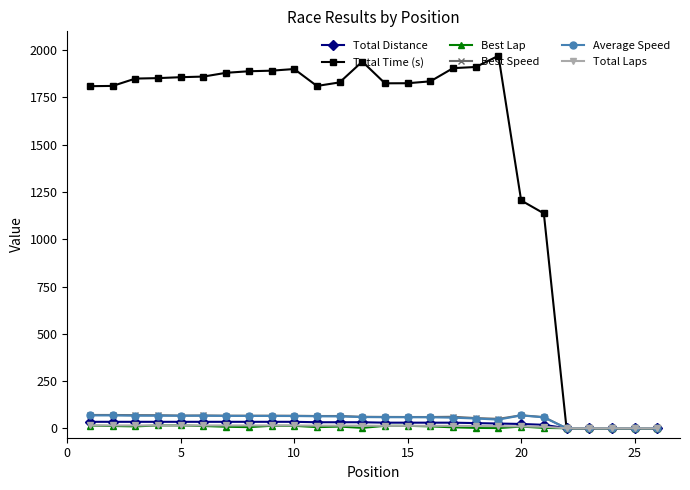

What is the greatest value displayed?

1970.6